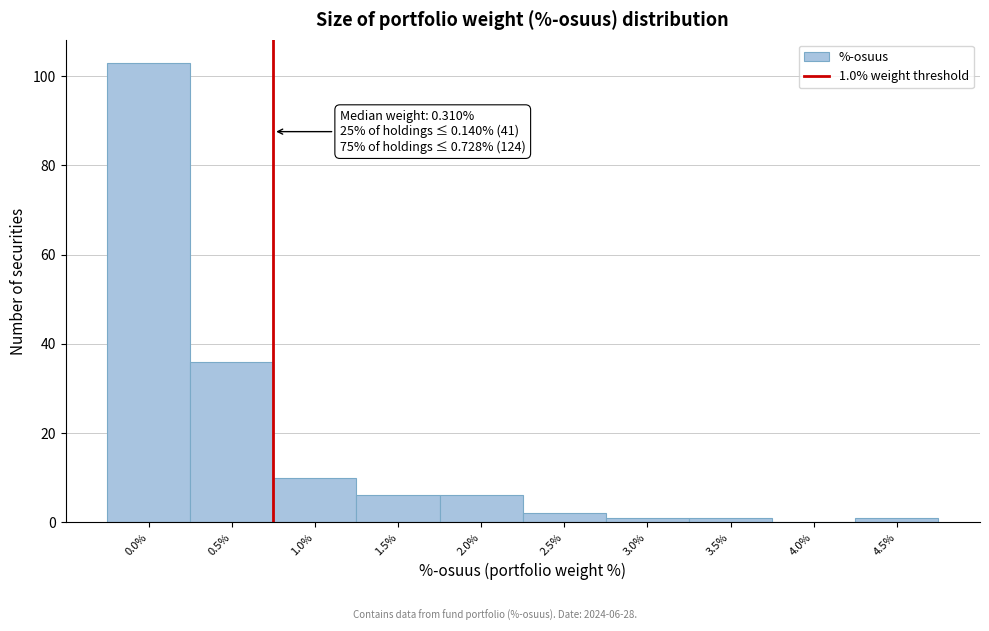

Reading left to right, transcribe all the data shown in this chart.

0.0%=103	0.5%=36	1.0%=10	1.5%=6	2.0%=6	2.5%=2	3.0%=1	3.5%=1	4.0%=0	4.5%=1